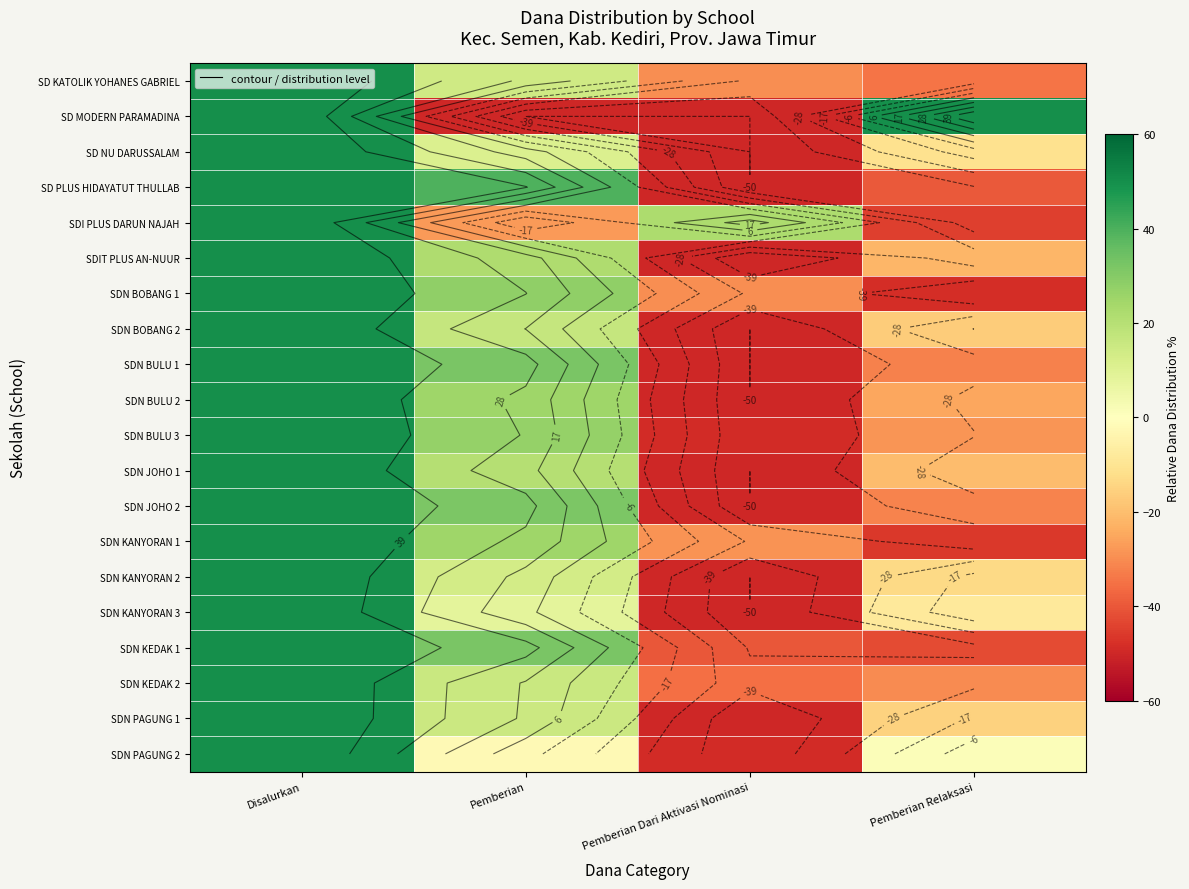

How many positive values does the SDN JOHO 1 series have?

2